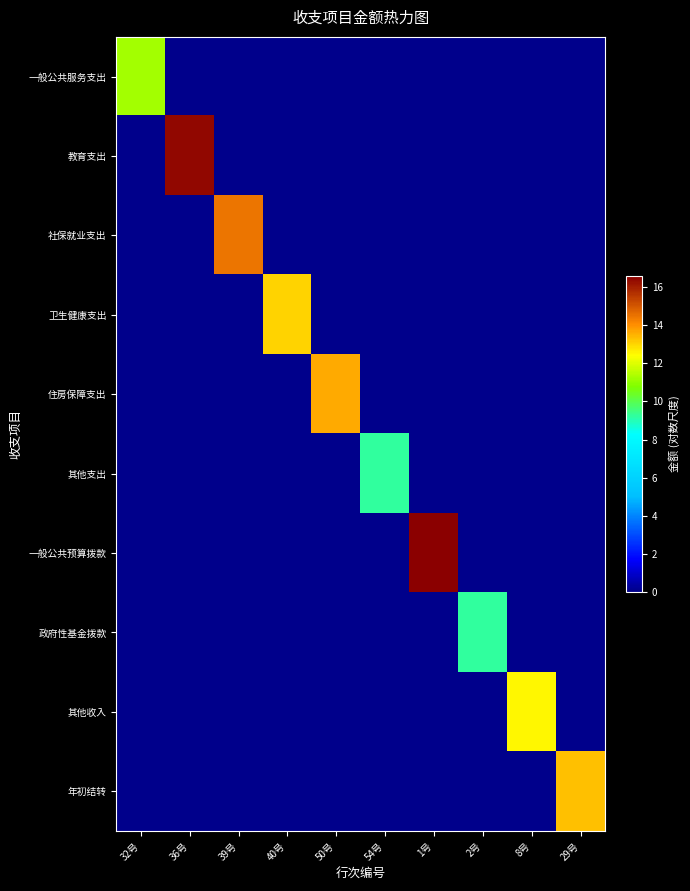

Which category has the lowest value across all series?

36号